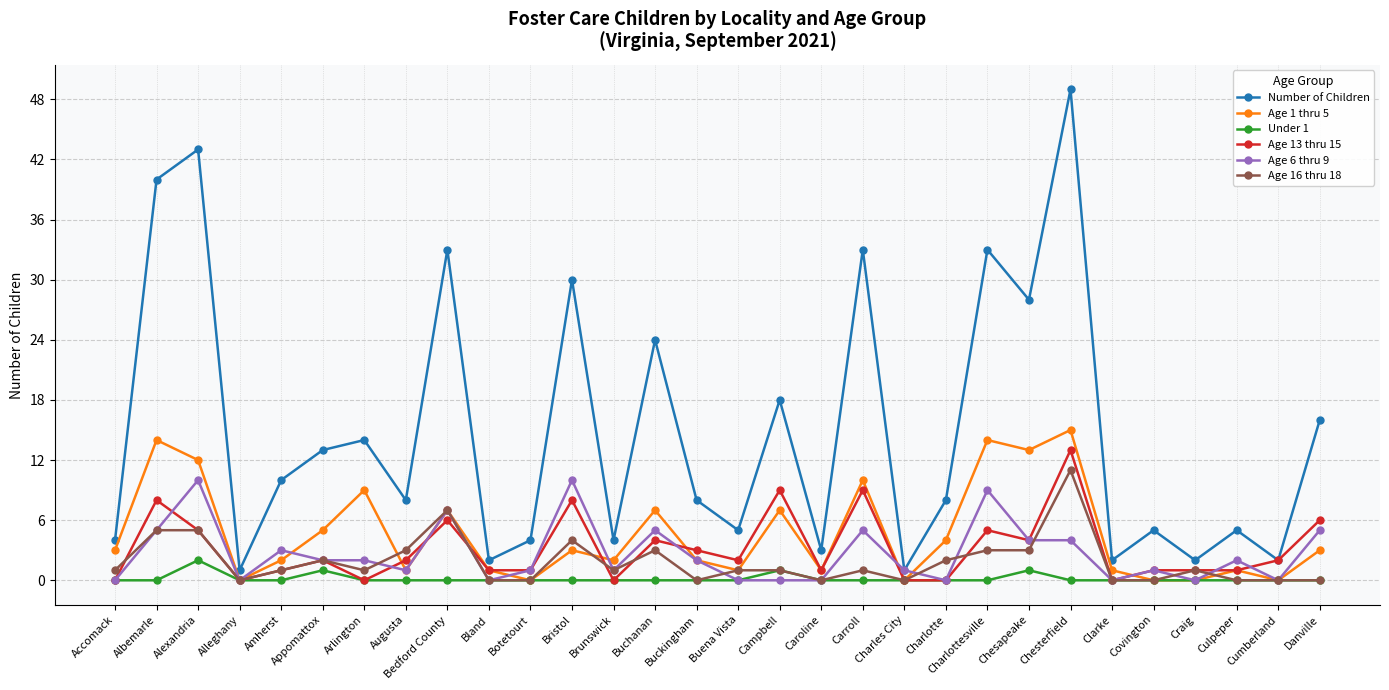

The Under 1 series shows 0 at Charles City. True or false?

True